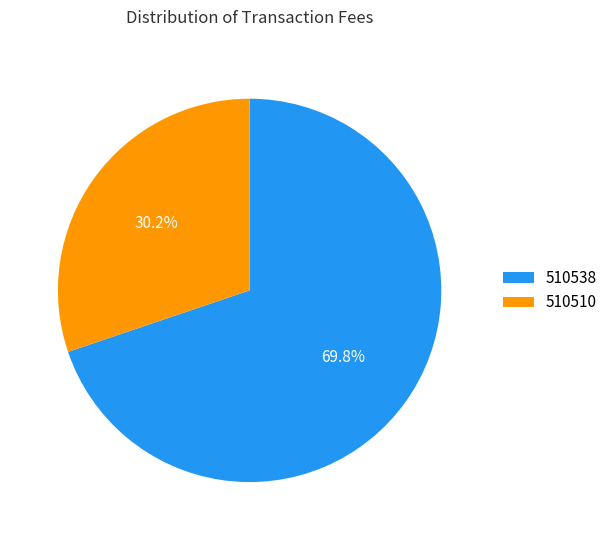

To the nearest percent, what percentage of the pie is 510538?

70%